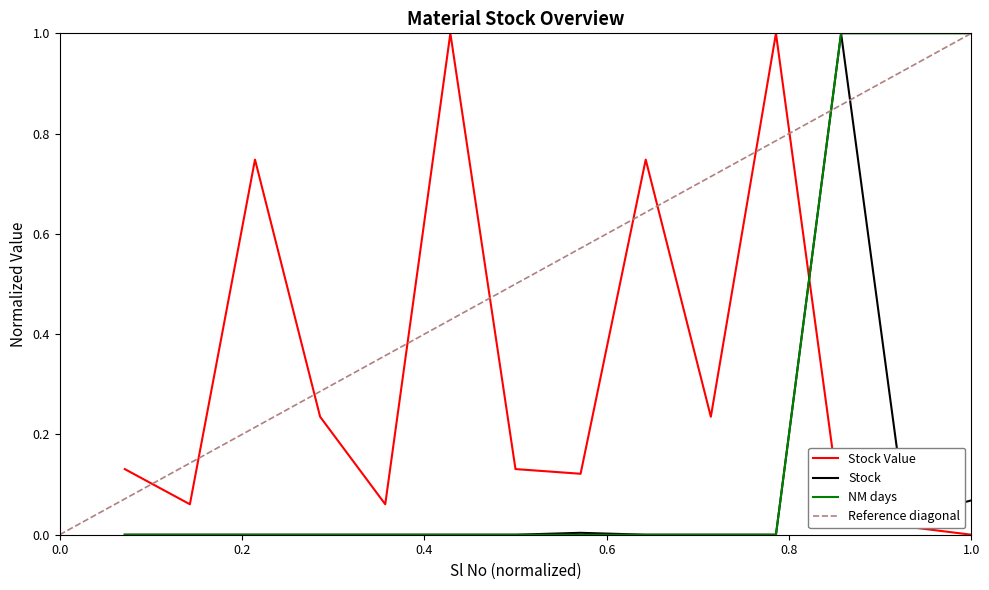

Rank the series by their average value, from lowest to highest.

Stock, NM days, Stock Value